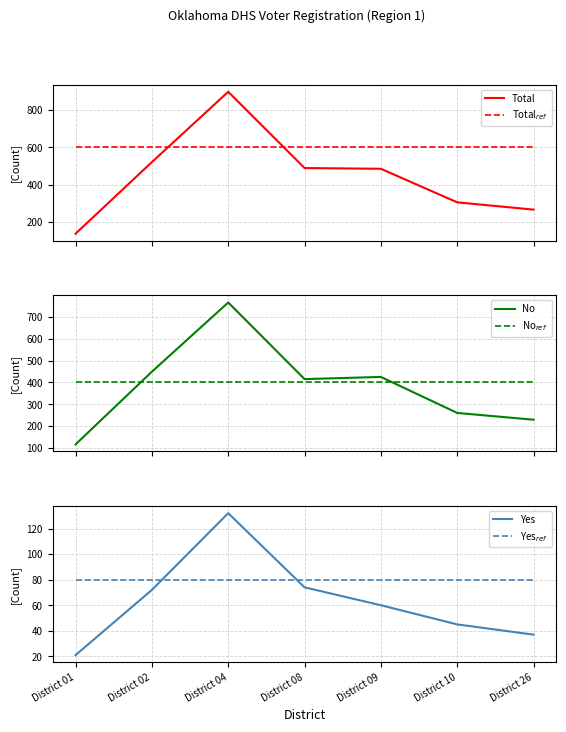

How many lines are shown in the chart?

6